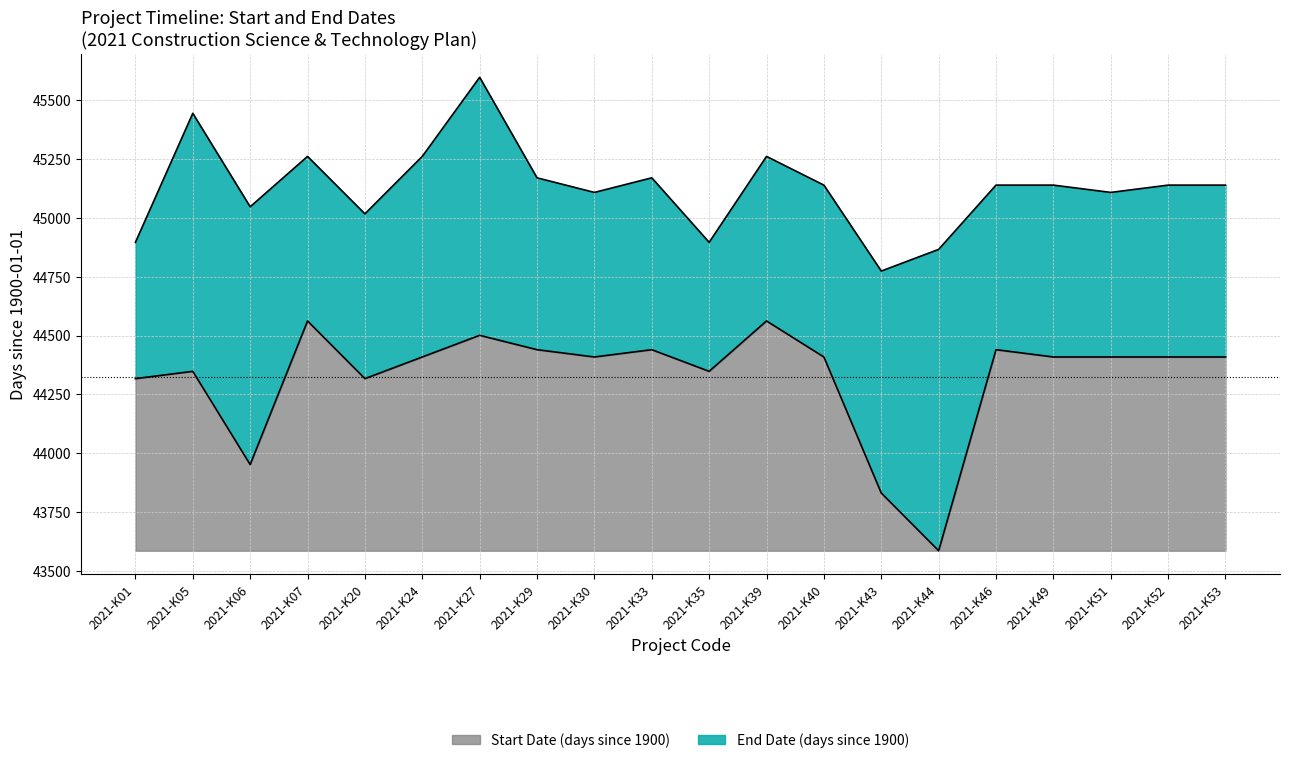

True or false: Start Date (days since 1900) and End Date (days since 1900) cross at least once.

False